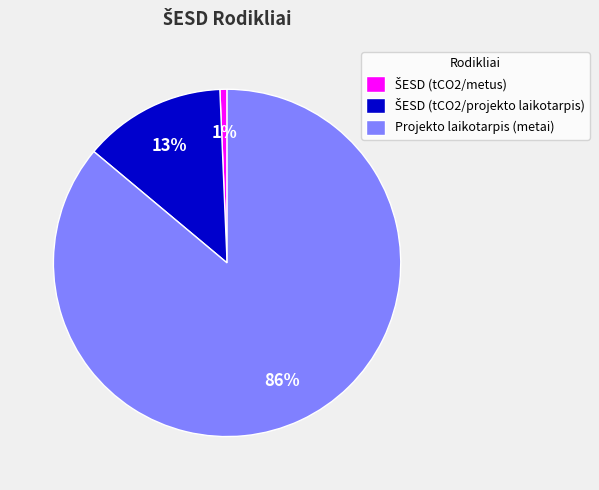

The Projekto laikotarpis (metai) slice represents 78% of the pie. True or false?

False